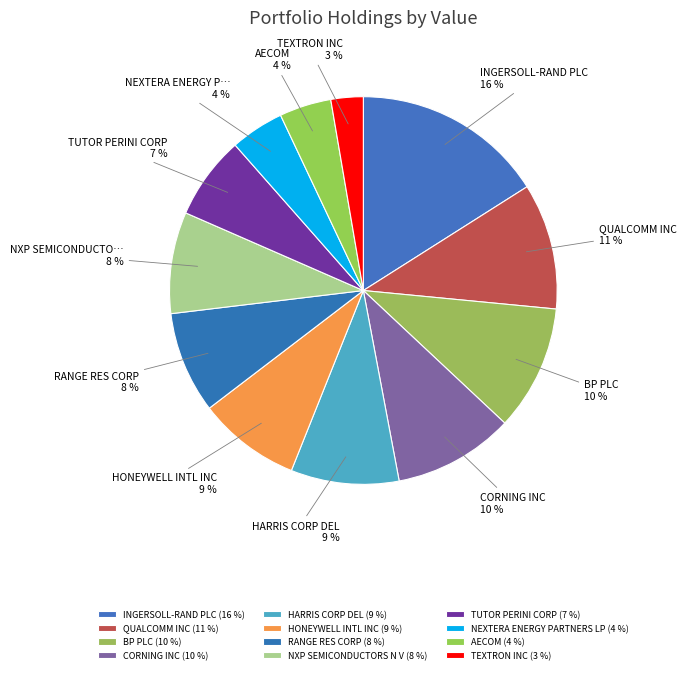

Rank the categories by value from lowest to highest.

TEXTRON INC, AECOM, NEXTERA ENERGY PARTNERS LP, TUTOR PERINI CORP, NXP SEMICONDUCTORS N V, RANGE RES CORP, HONEYWELL INTL INC, HARRIS CORP DEL, CORNING INC, BP PLC, QUALCOMM INC, INGERSOLL-RAND PLC